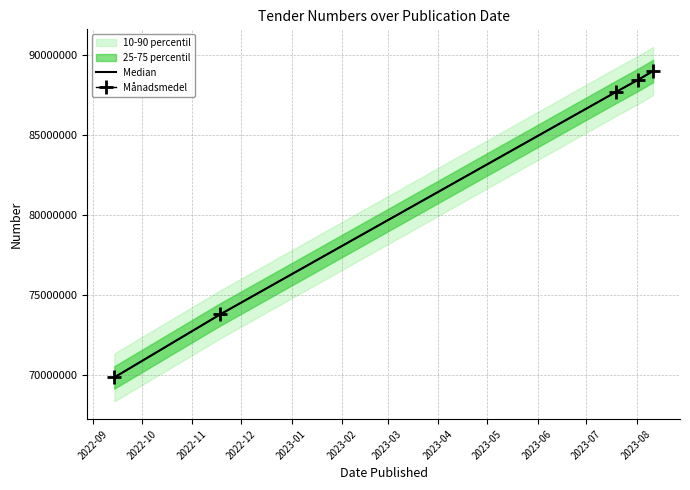

How many data points in Månadsmedel are above 87685341?

2